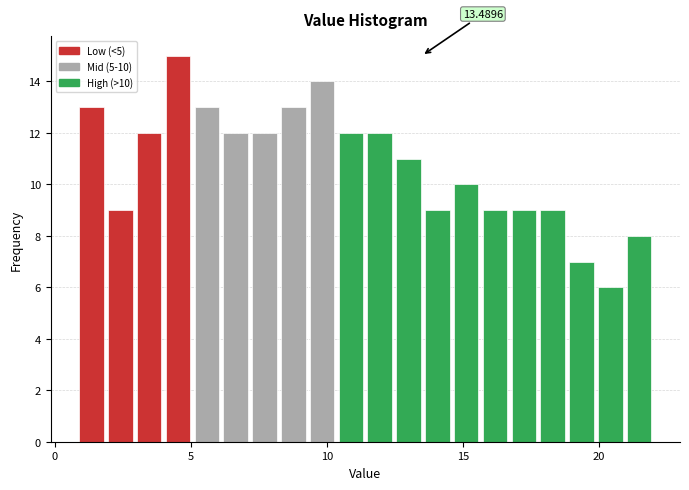

Read against the x-axis, roughly where is the centre of the tallest bar?

4.5